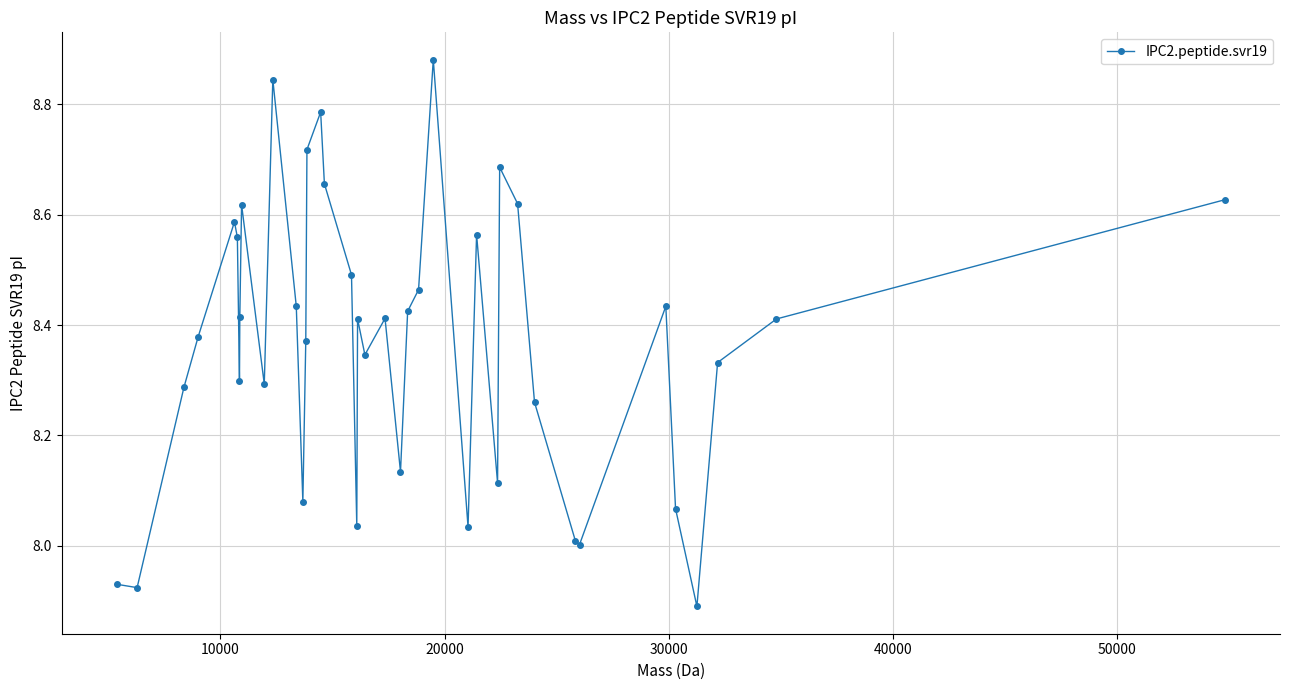

How many points are higher than both their immediate neighbors (excluding endpoints)?

10